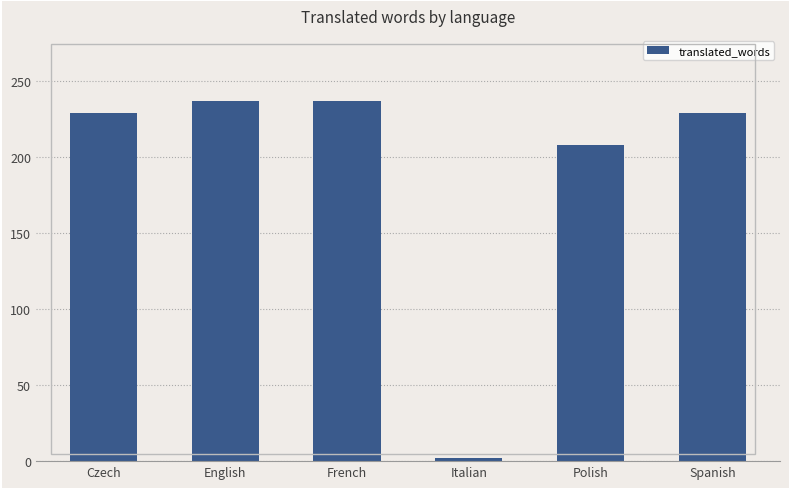

Reading right to left, transcribe all the data shown in this chart.

229	208	2	237	237	229